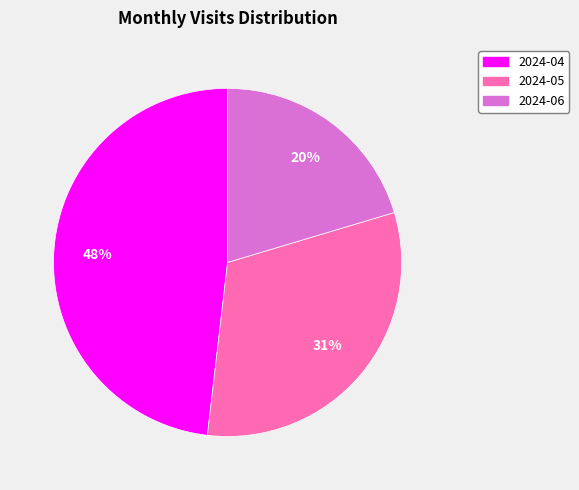

What percentage is the 2024-05 slice, to the nearest percent?

31%